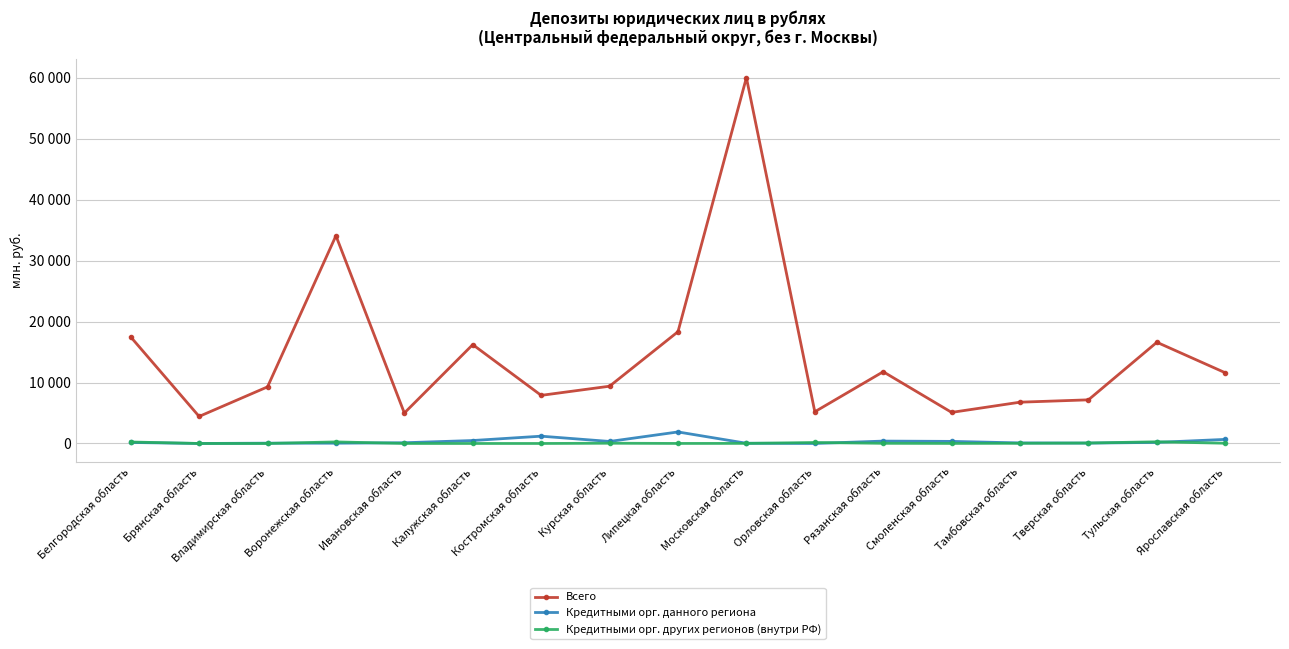

Reading right to left, list all the values displayed in this chart.

Всего: 11605	16611	7162	6777	5101	11775	5205	60041	18347	9400	7897	16225	4998	34098	9292	4437	17491
Кредитными орг. данного региона: 669	177	61	89	342	391	0	36	1892	331	1198	483	120	47	50	0	166
Кредитными орг. других регионов (внутри РФ): 39	277	77	29	6	25	161	14	5	40	0	0	0	258	0	0	243